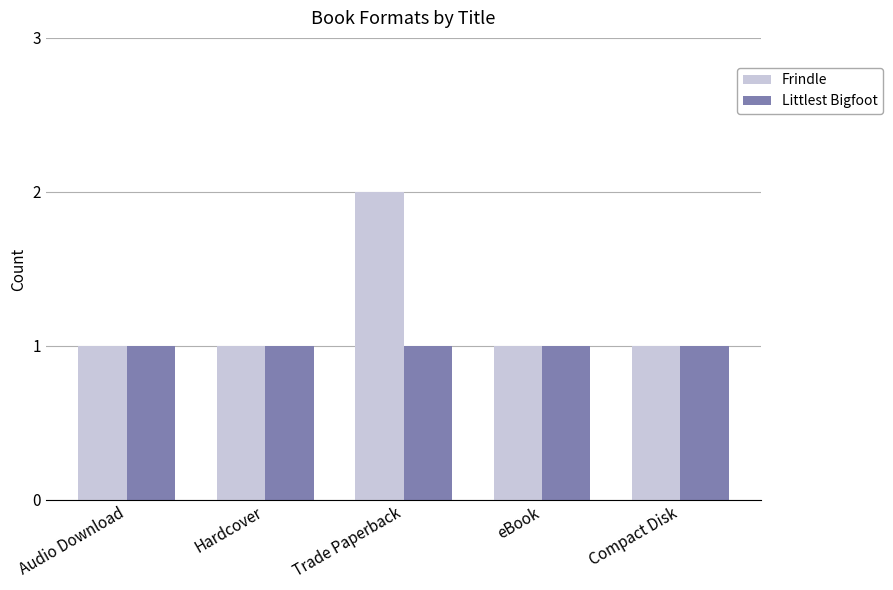

What is the label of the 2nd bar from the right?

eBook